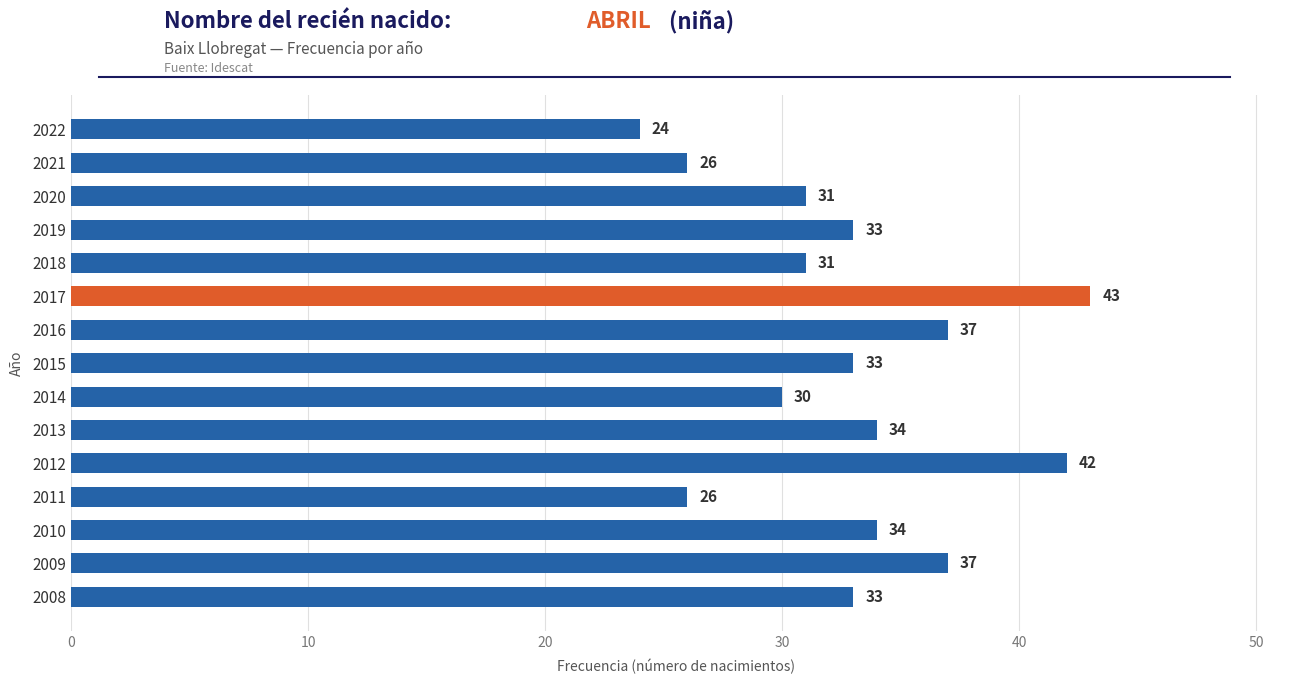

Reading bottom to top, what are all the values shown in this chart?

33	37	34	26	42	34	30	33	37	43	31	33	31	26	24